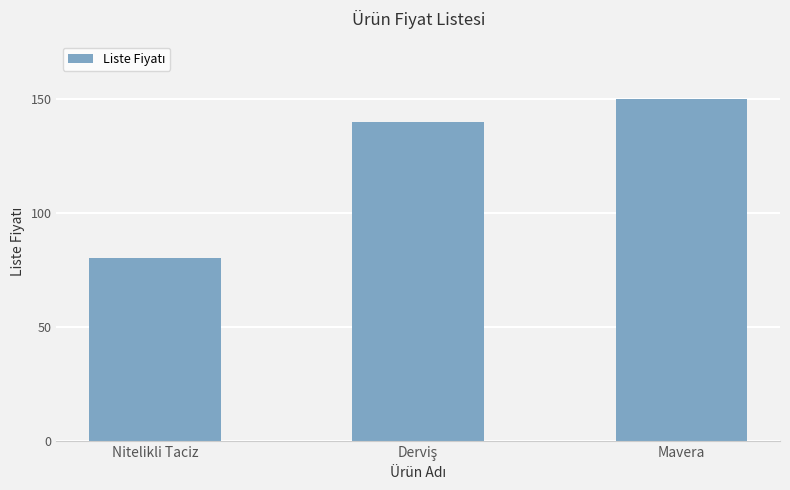

Which has a higher value, Mavera or Nitelikli Taciz?

Mavera